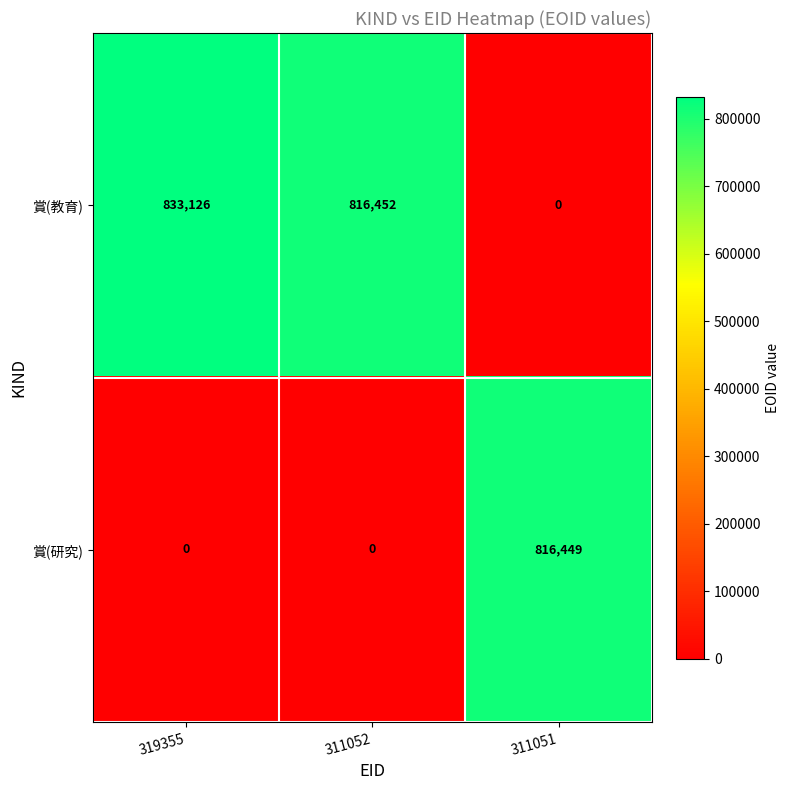

What is the approximate value of 賞(教育) at 319355, to the nearest 50?

833150